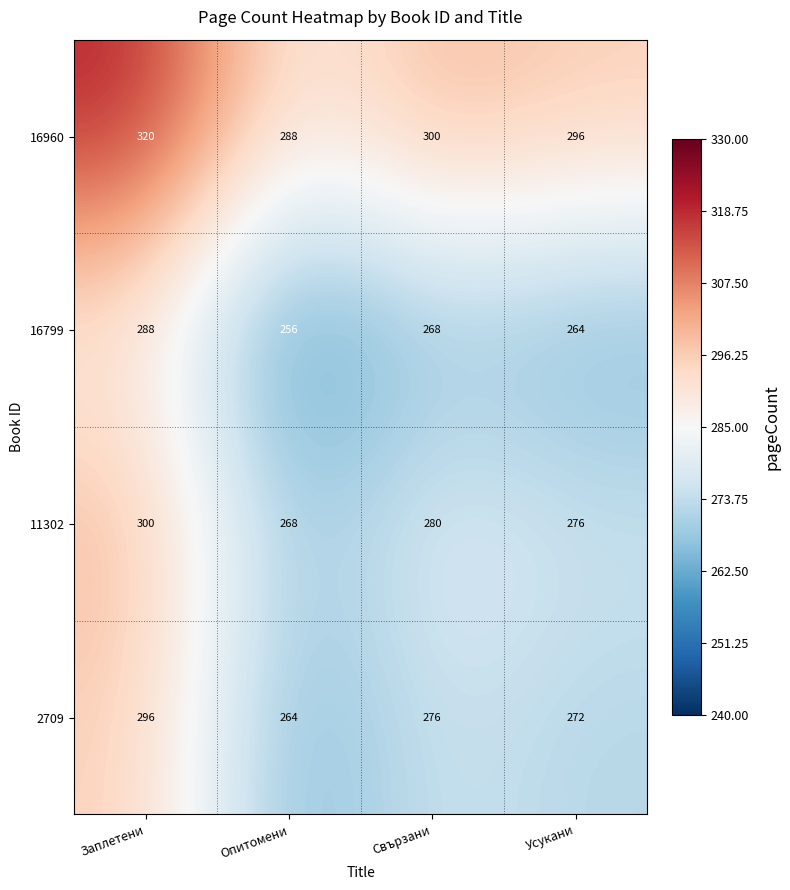

List the series in order of their peak value, lowest first.

16799, 2709, 11302, 16960